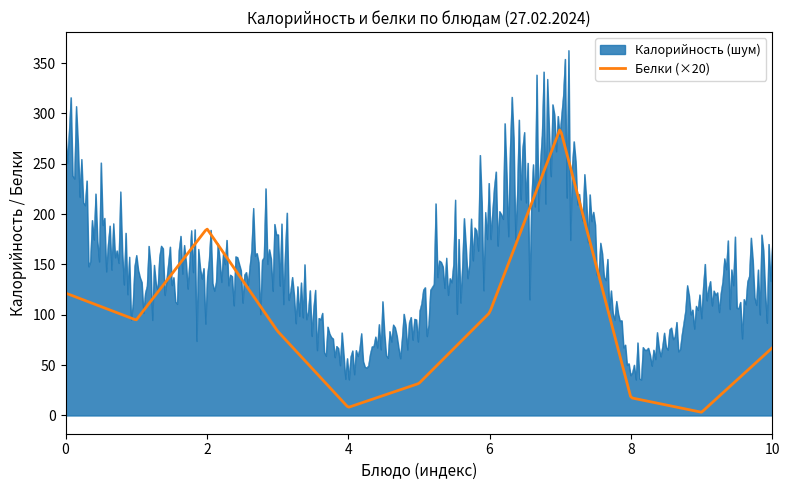

Which series has the widest spread of values?

Калорийность (шум)